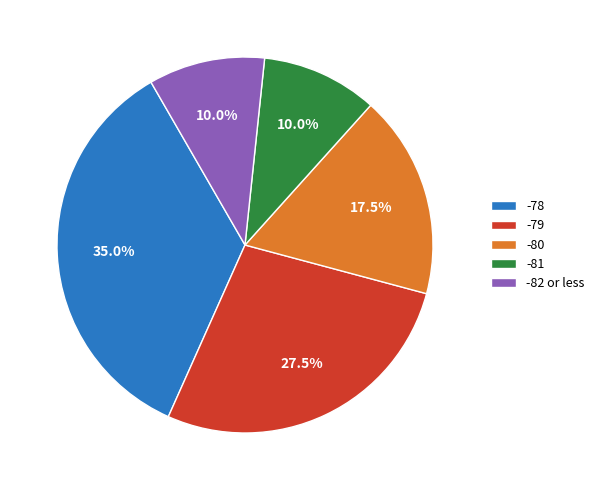

Which slice is the largest?

-78